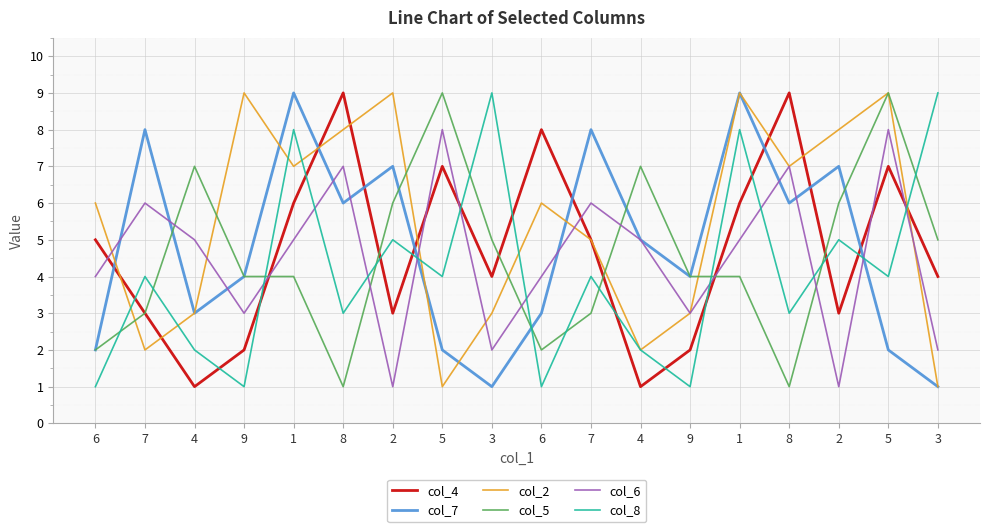

What is the spread (max minus min) of values at 8?

8